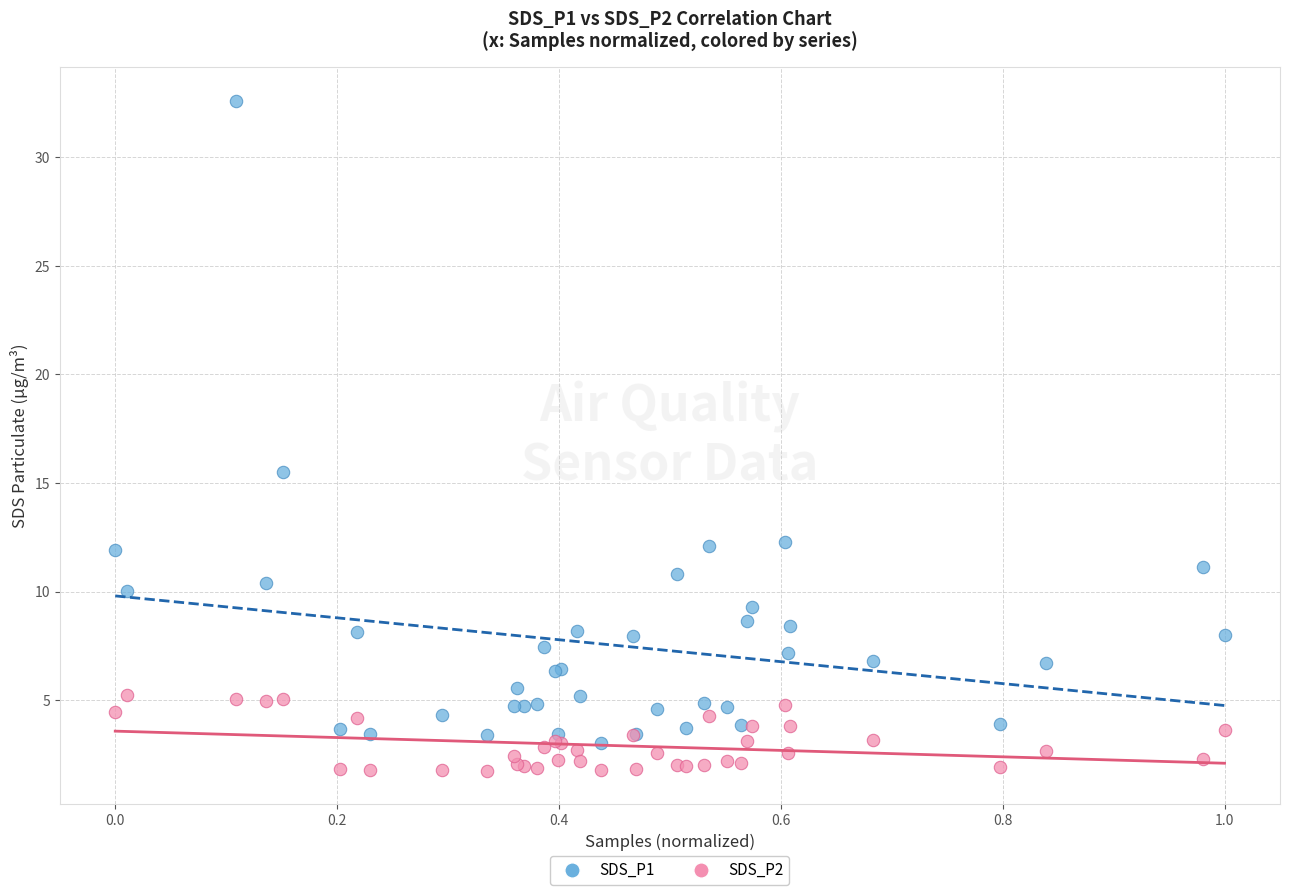

What are all the series names shown in the legend?

SDS_P1, SDS_P2